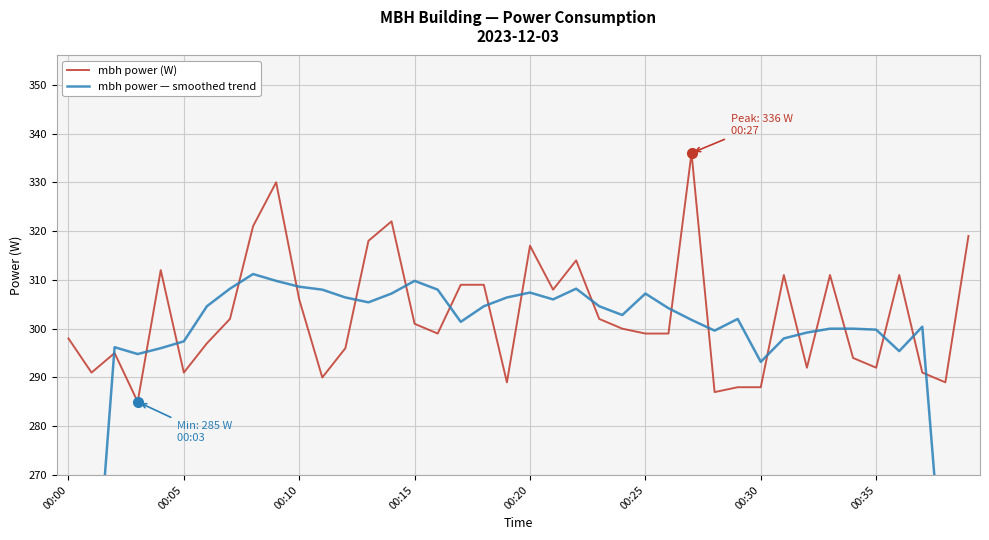

Is it true that mbh power (W) equals 301 at 00:15?

True